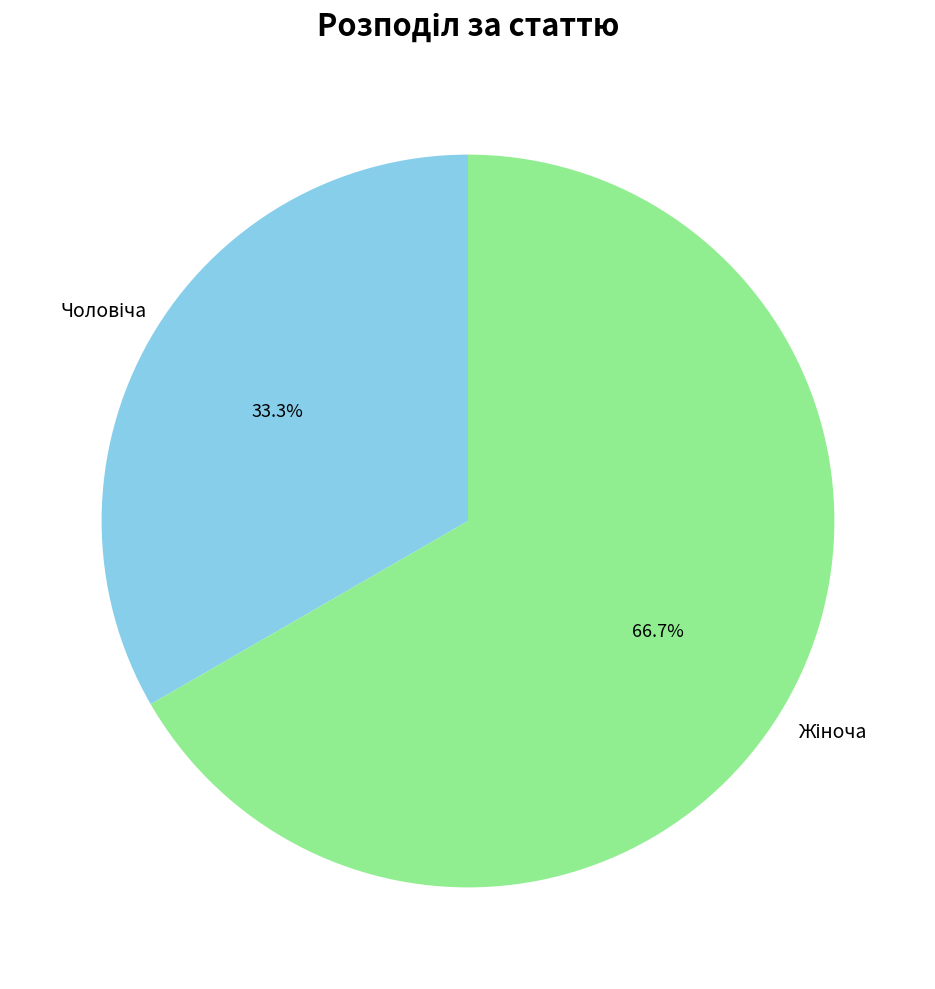

Is there a majority slice in this chart?

Yes